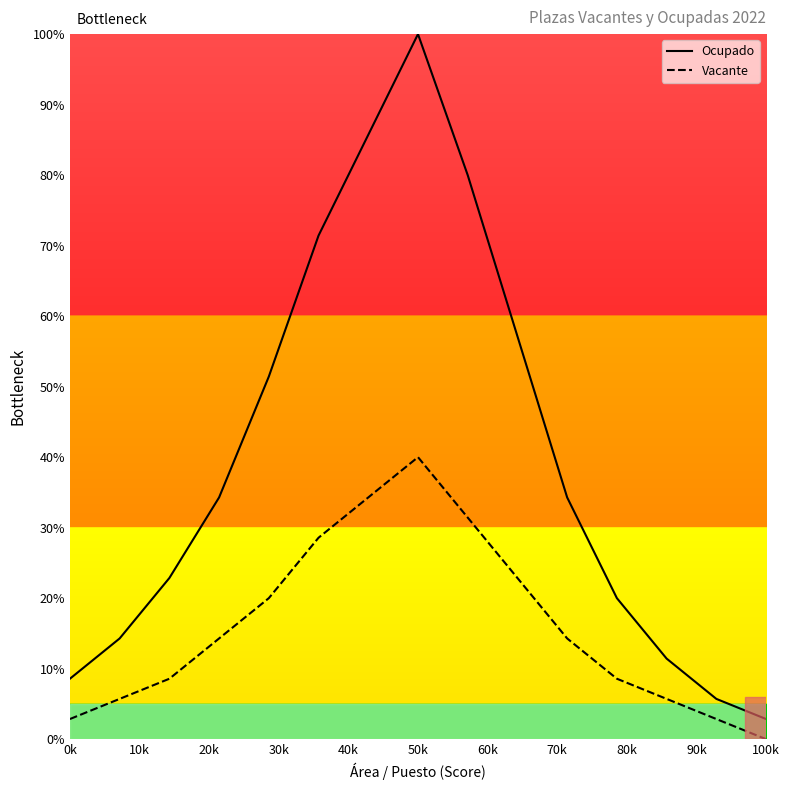

List the series in order of their peak value, highest first.

Ocupado, Vacante